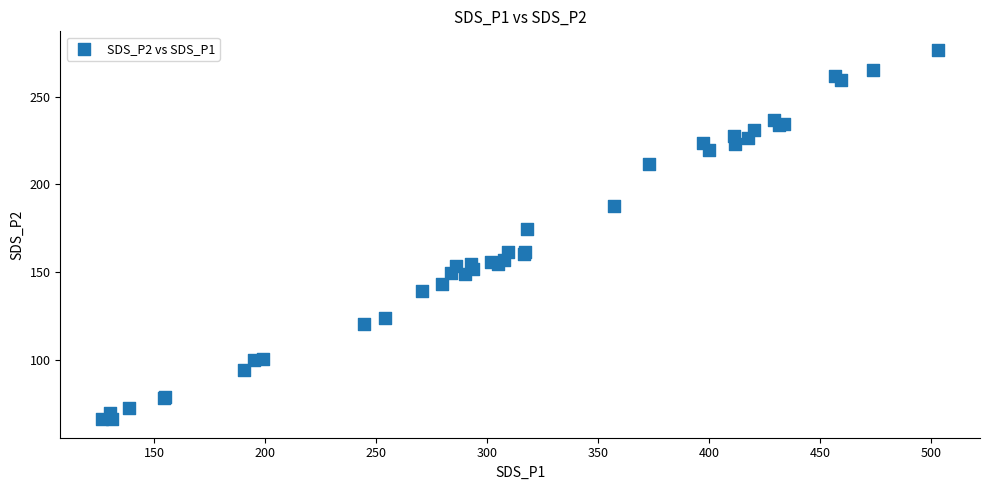

What Y value in the scatter plot is closest to 171?

174.5